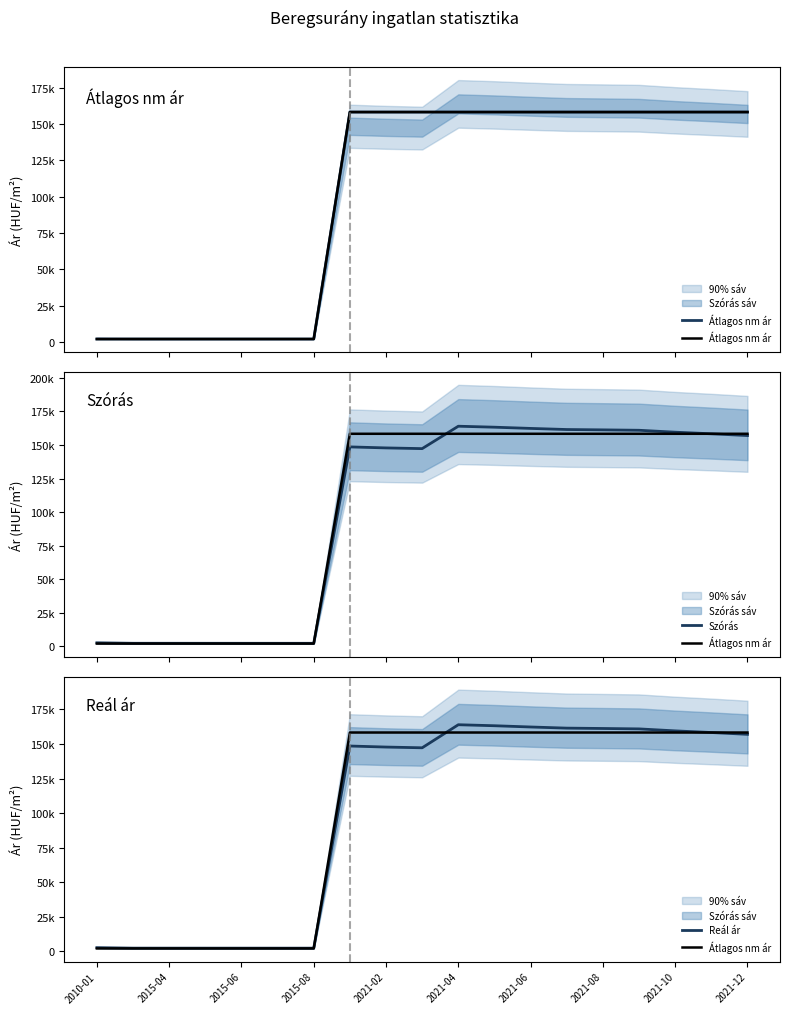

What value does the Reál ár series have at 2021-10?

159523